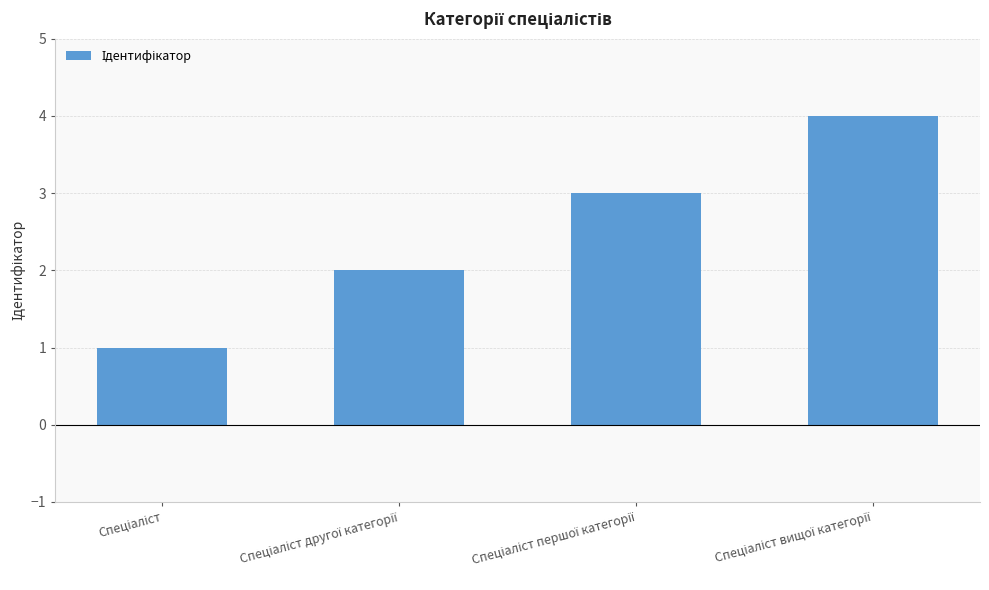

What is the greatest value displayed?

4